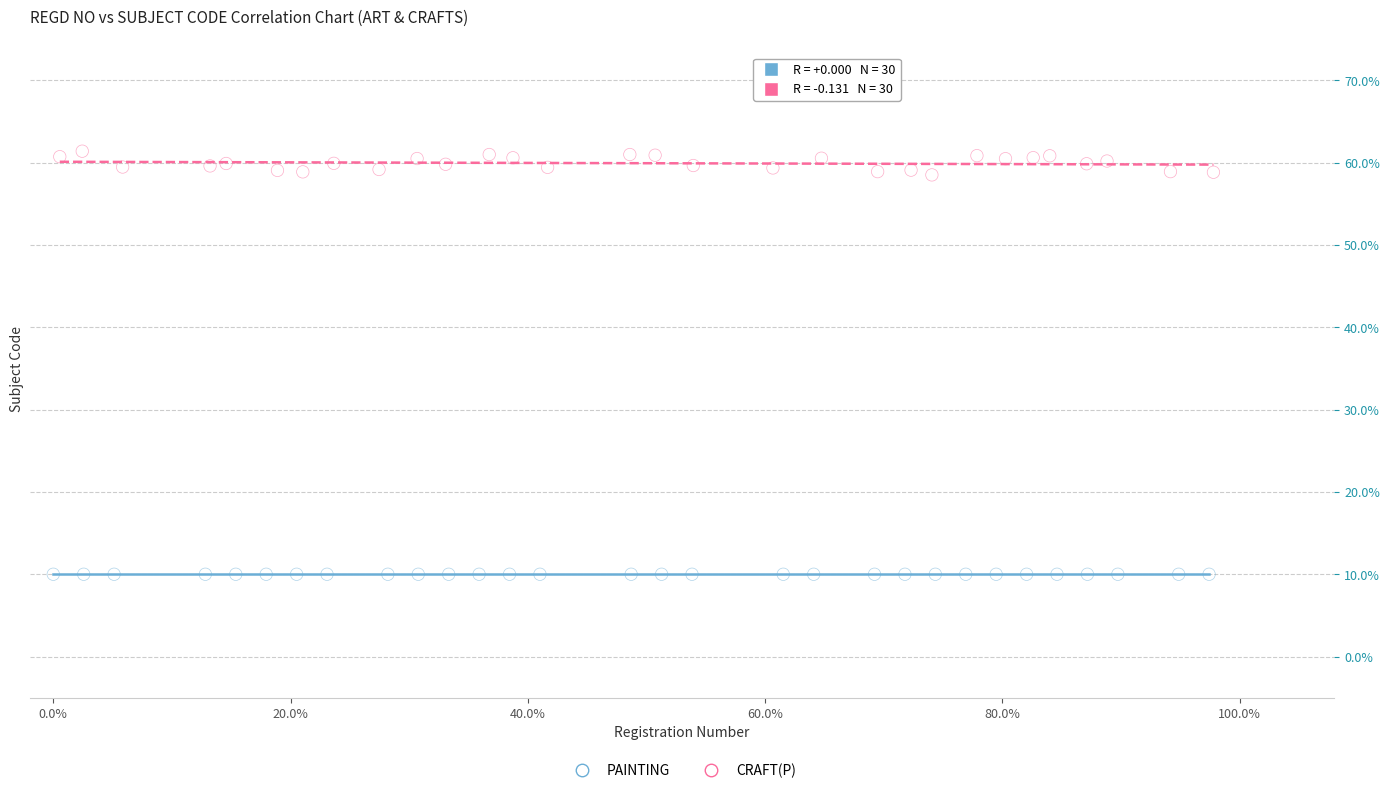

What are all the series names shown in the legend?

PAINTING, CRAFT(P)